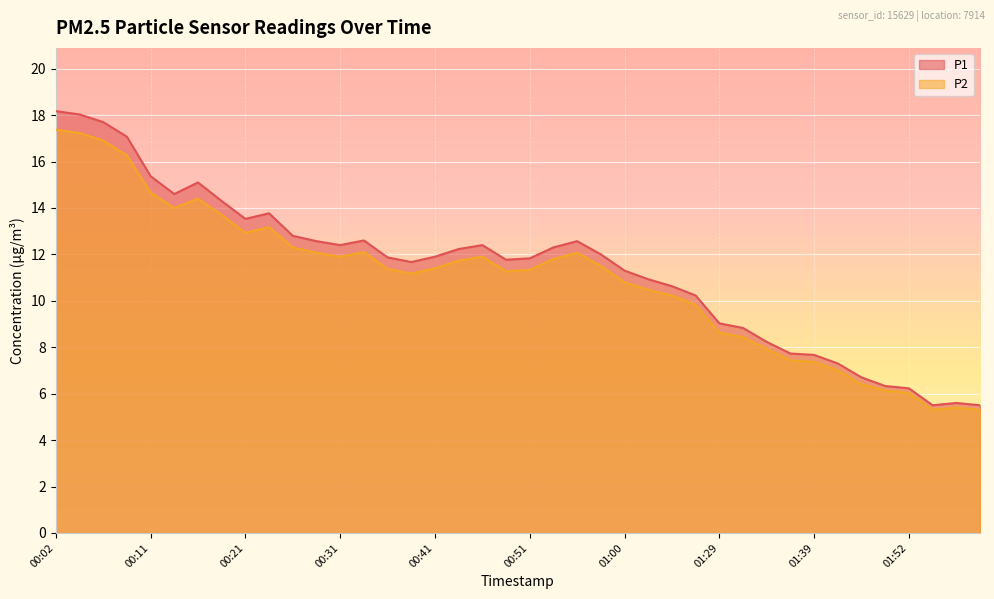

Reading right to left, what are all the values shown in this chart?

P1: 5.5	5.6	5.5	6.2	6.3	6.7	7.3	7.7	7.7	8.2	8.8	9.0	10.2	10.6	10.9	11.3	12.0	12.6	12.3	11.8	11.8	12.4	12.2	11.9	11.7	11.9	12.6	12.4	12.6	12.8	13.8	13.5	14.3	15.1	14.6	15.4	17.1	17.7	18.0	18.2
P2: 5.3	5.4	5.3	6.0	6.1	6.4	7.0	7.4	7.4	7.9	8.4	8.6	9.8	10.2	10.5	10.8	11.5	12.1	11.8	11.3	11.3	11.9	11.7	11.4	11.2	11.4	12.1	11.9	12.1	12.3	13.2	12.9	13.7	14.4	14.0	14.7	16.3	16.9	17.2	17.4